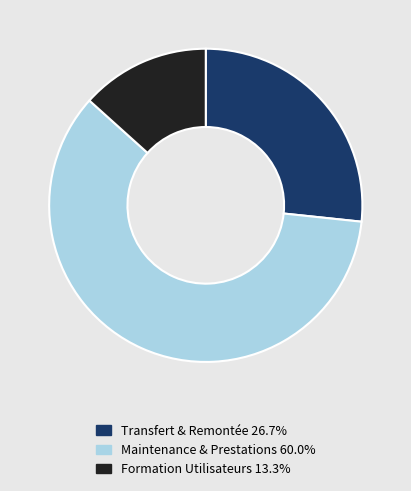

Is there a majority slice in this chart?

Yes